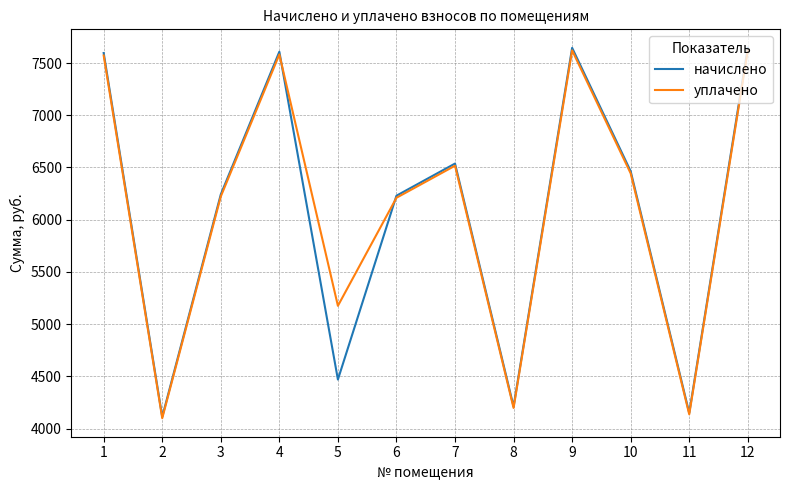

What is the total value across all series at 5?

9644.6